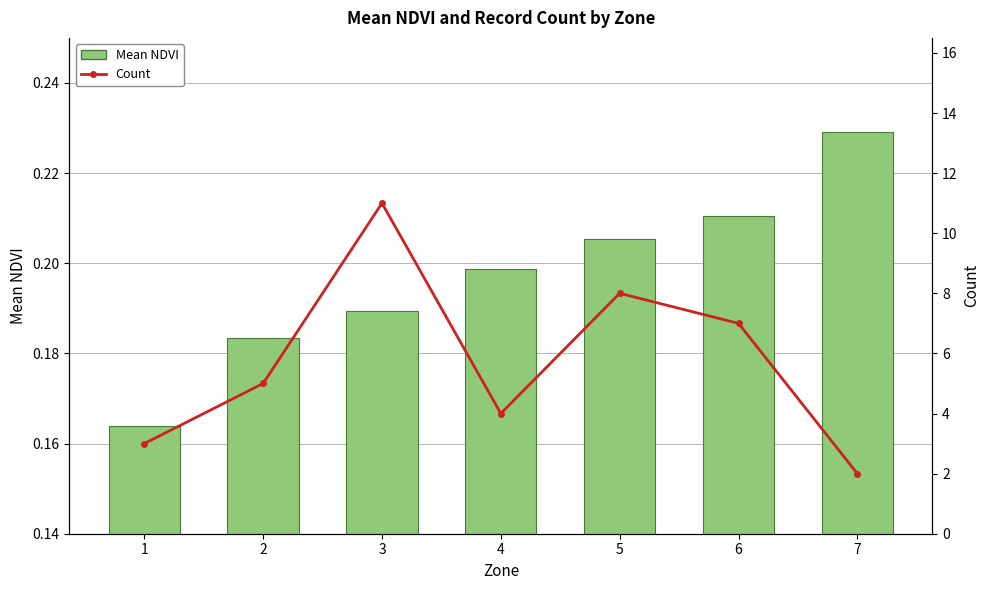

At which label does Mean NDVI reach its peak?

7